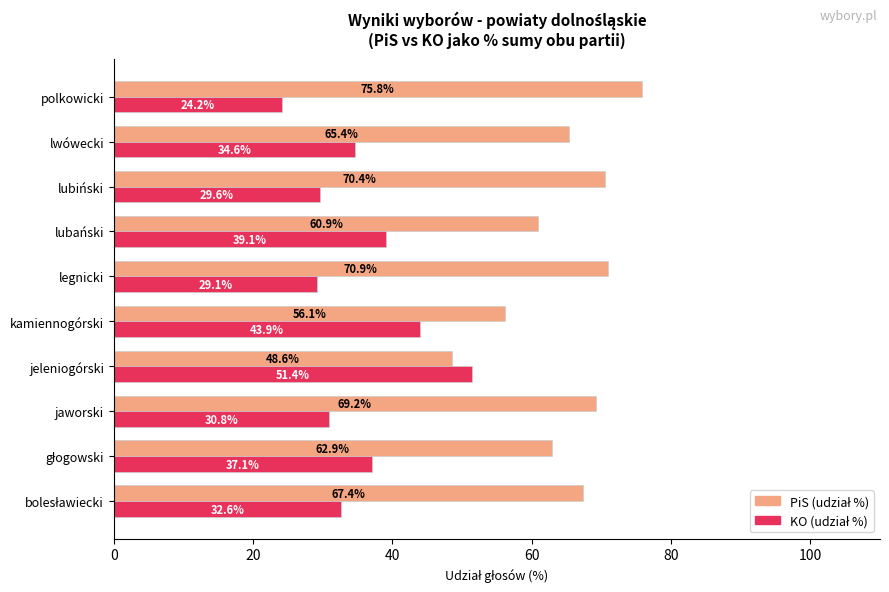

What is the difference between the highest and lowest values at kamiennogórski?

12.2